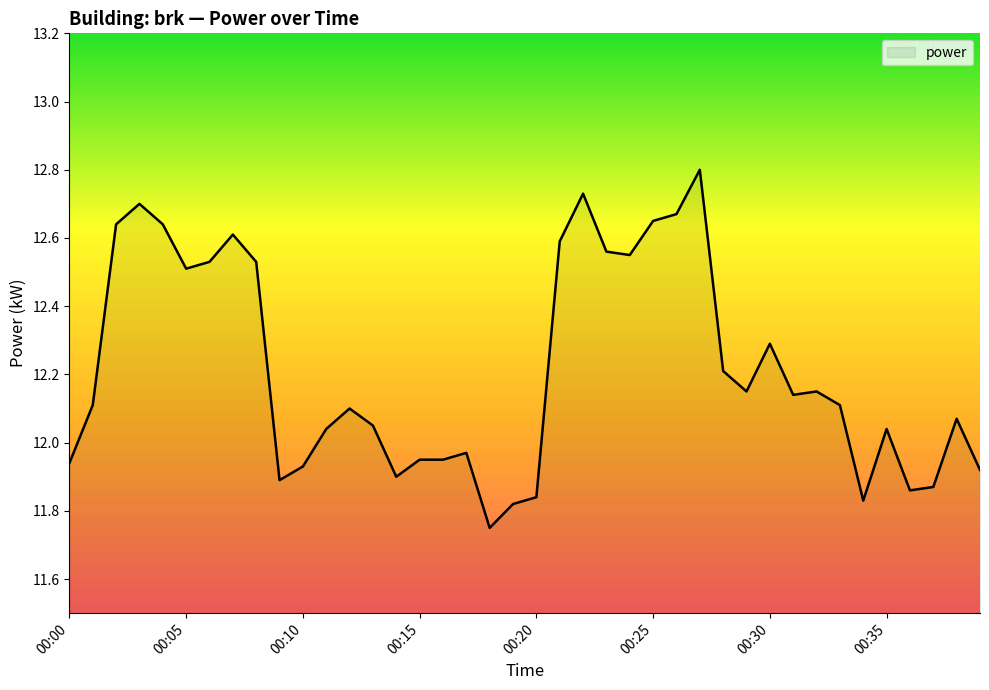

What is the greatest value displayed?

12.8